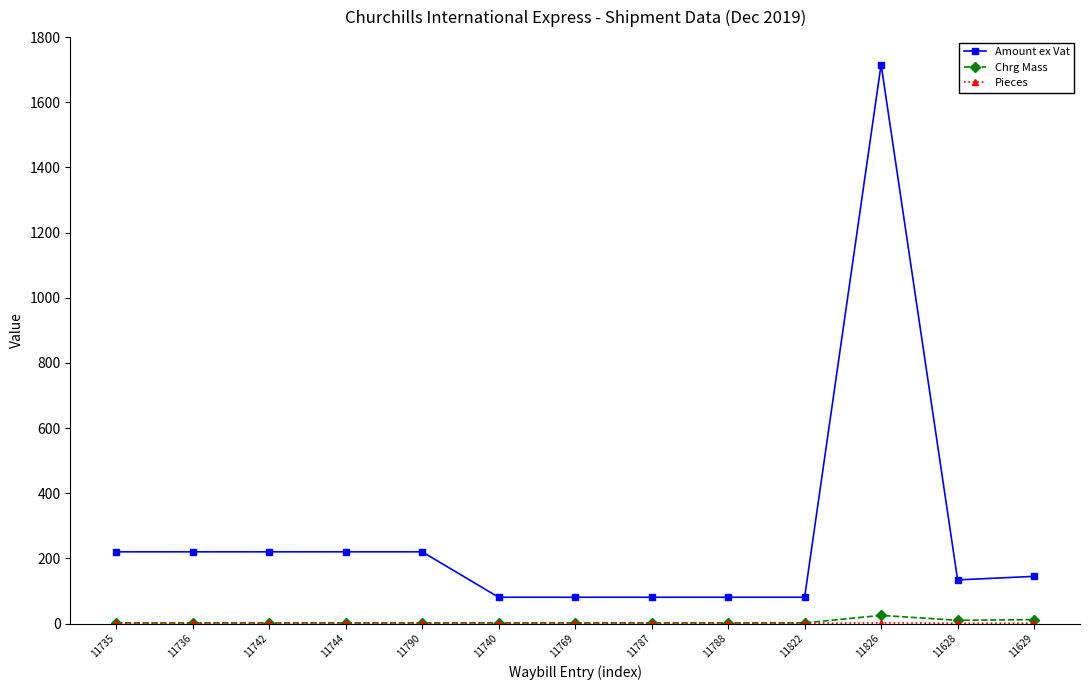

What is the greatest value displayed?

1715.9